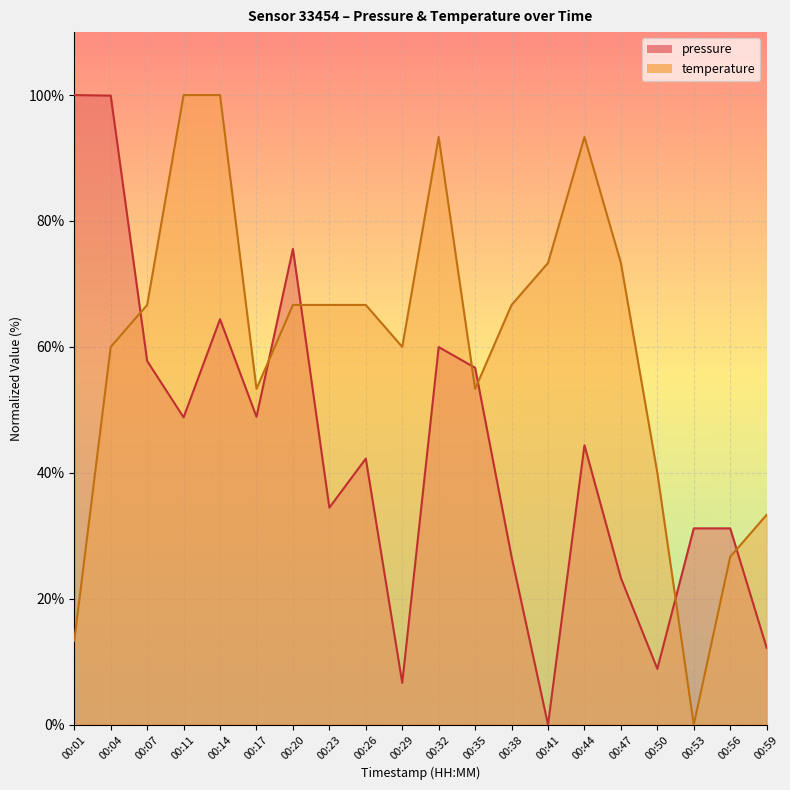

How many values in the pressure series exceed 44?

10